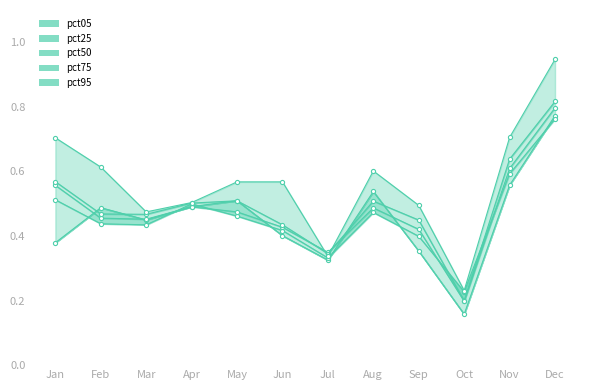

Rank the series at Mar from lowest to highest value.

pct25, pct05, pct50, pct75, pct95